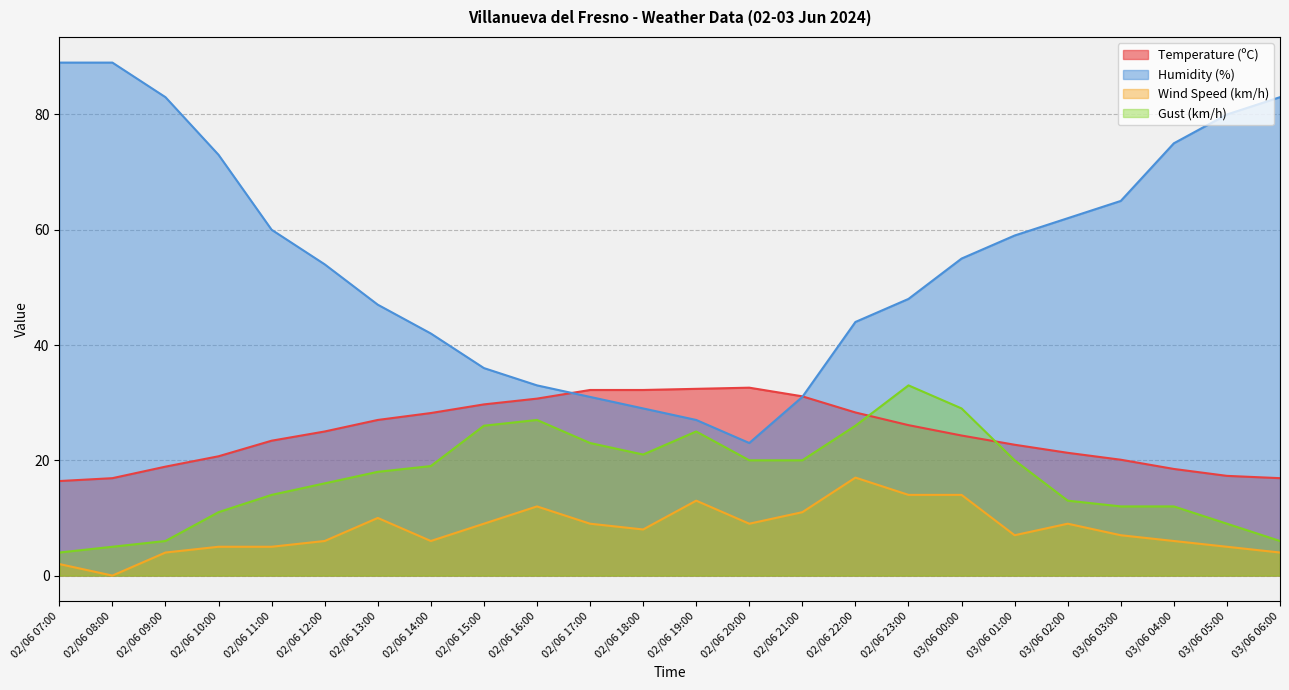

Which label corresponds to the smallest value in the chart?

02/06 08:00